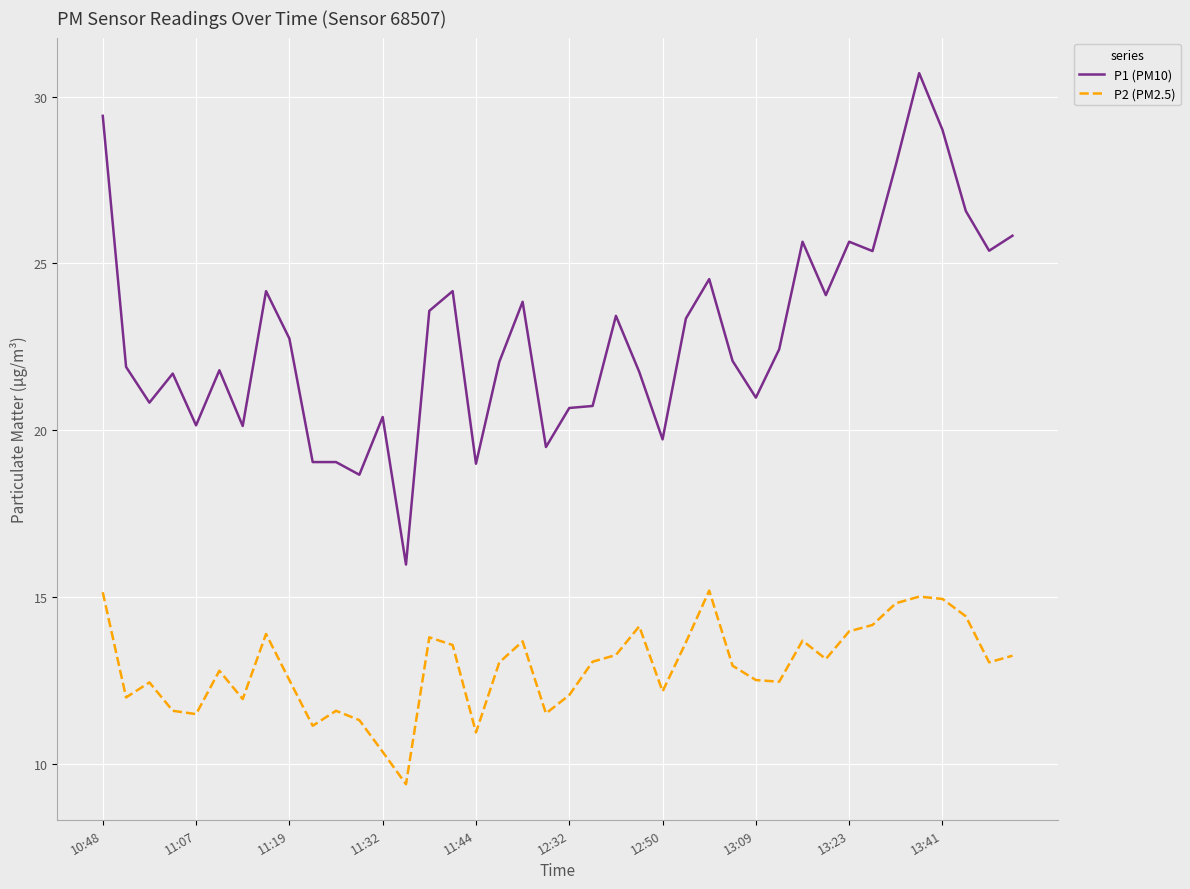

List the series in order of their peak value, highest first.

P1 (PM10), P2 (PM2.5)